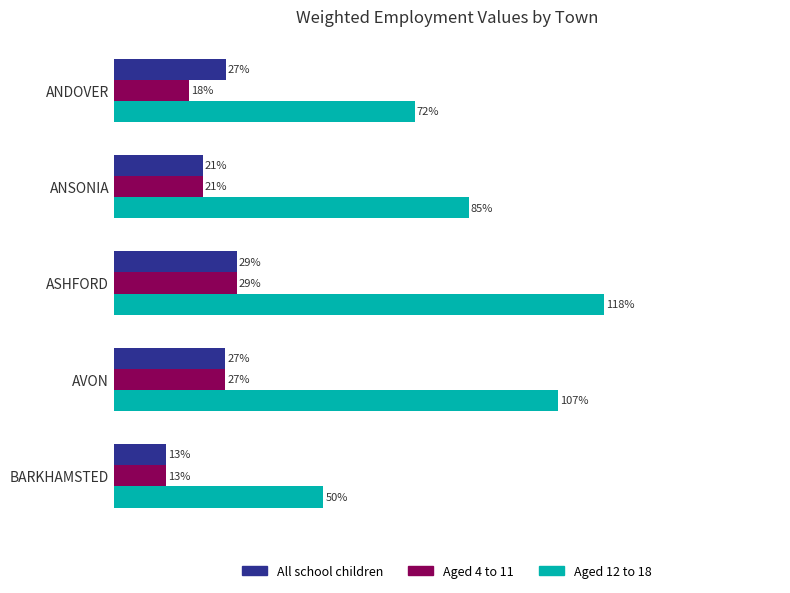

What are all the series names shown in the legend?

All school children, Aged 4 to 11, Aged 12 to 18